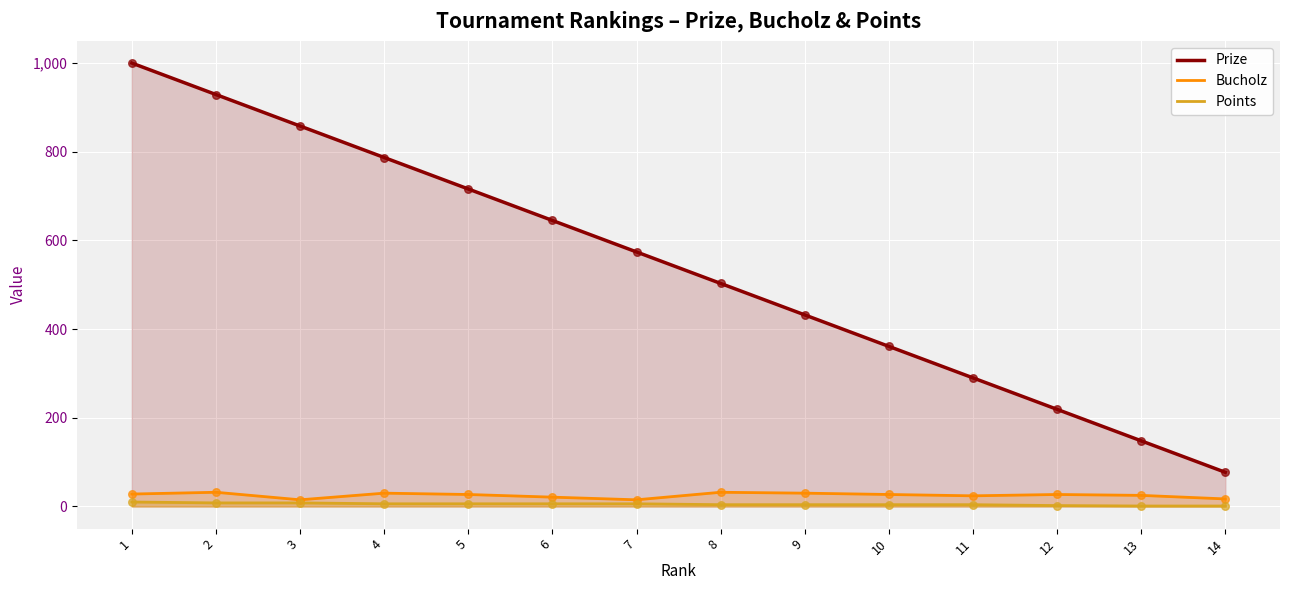

What is the total value across all series at 2?

969